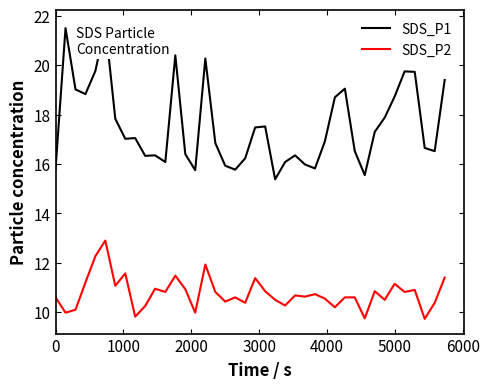

What is the difference between the maximum and minimum values in the SDS_P1 series?

6.3